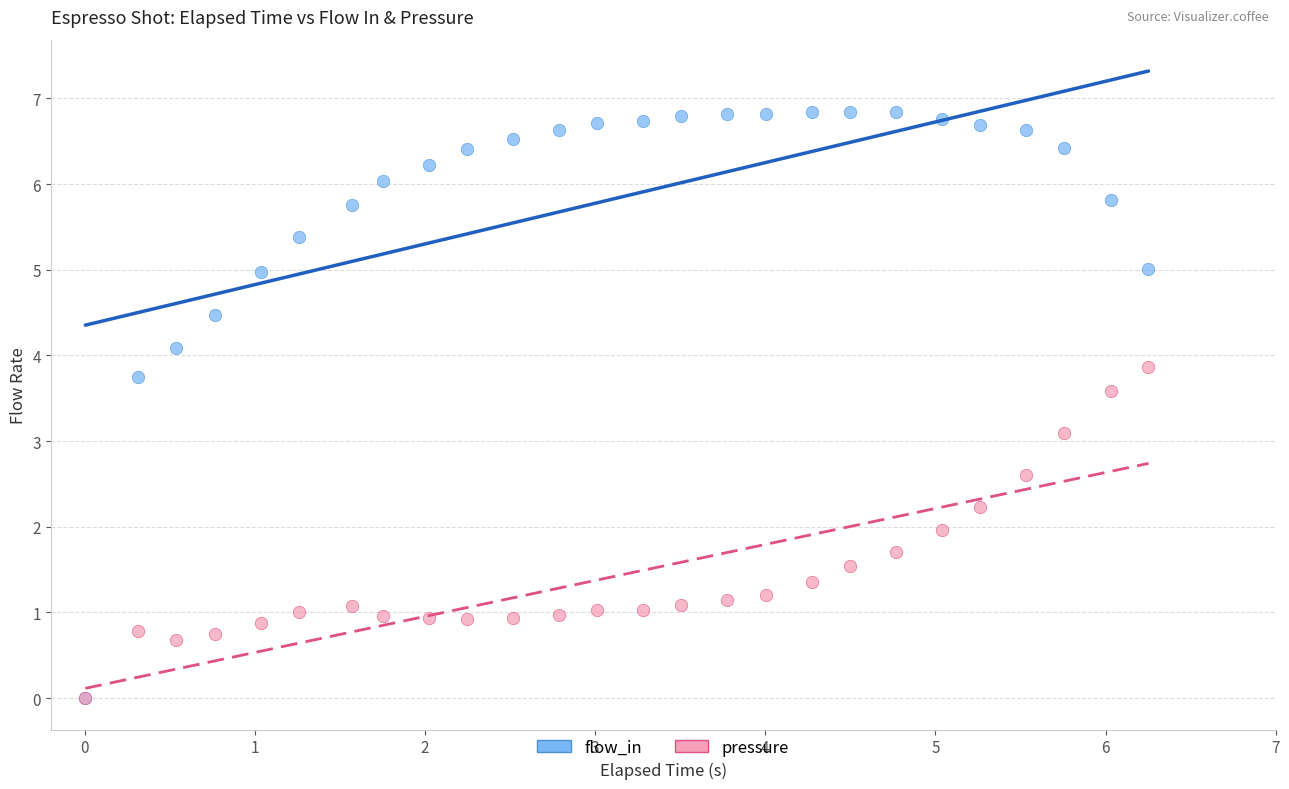

Across all series, what Y value is closest to 3?

3.1